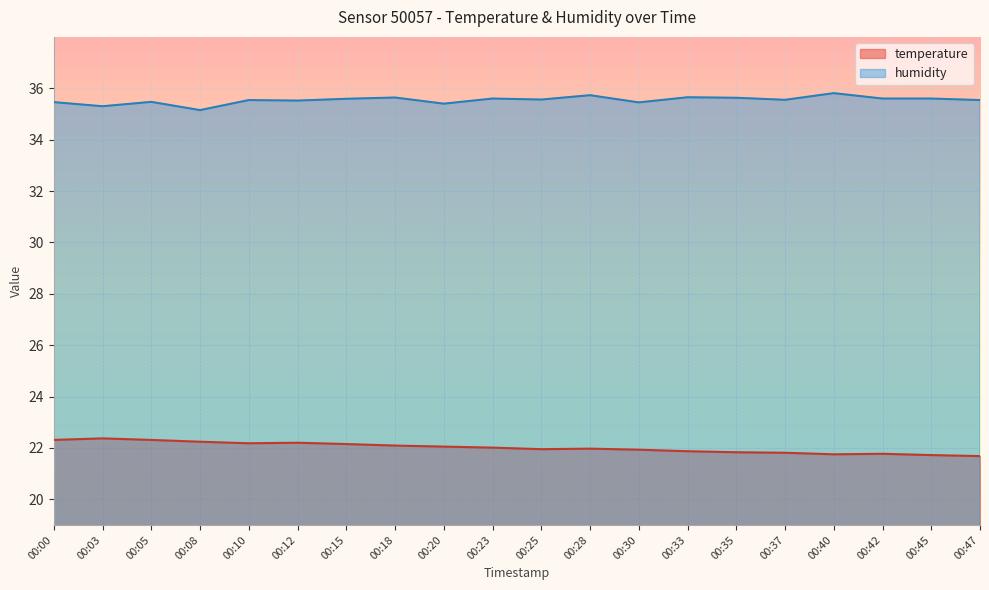

Is it true that temperature equals 5.3 at 00:33?

False